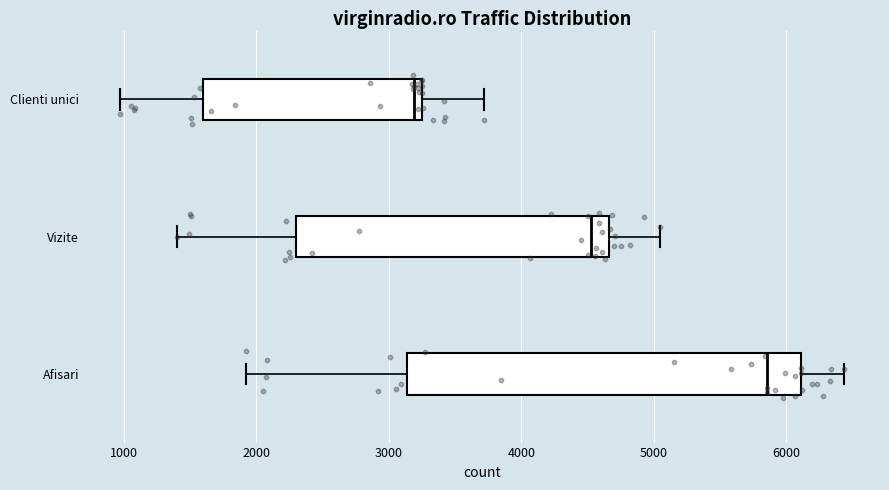

Reading bottom to top, read every box against the x-axis: the position of its median line, the range the box covers, and the ends of its whiskers. The values are not printed on the chart, so give them approximately, as read against the axis.

Afisari: median 5900, box 3100 to 6100, whiskers 1900 to 6400
Vizite: median 4500, box 2300 to 4700, whiskers 1400 to 5000
Clienti unici: median 3200 (just left of the box's right edge), box 1600 to 3200, whiskers 1000 to 3700